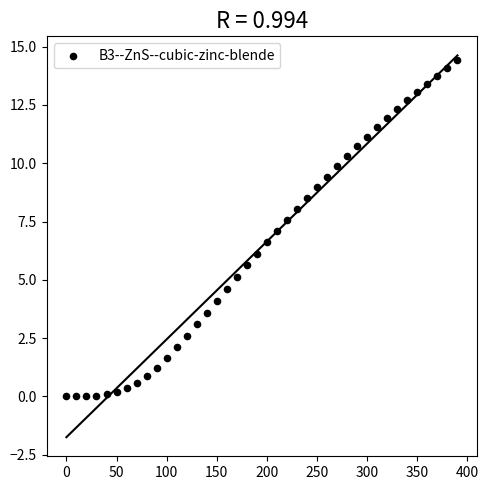

What is the range of Y values (max minus min)?

14.4